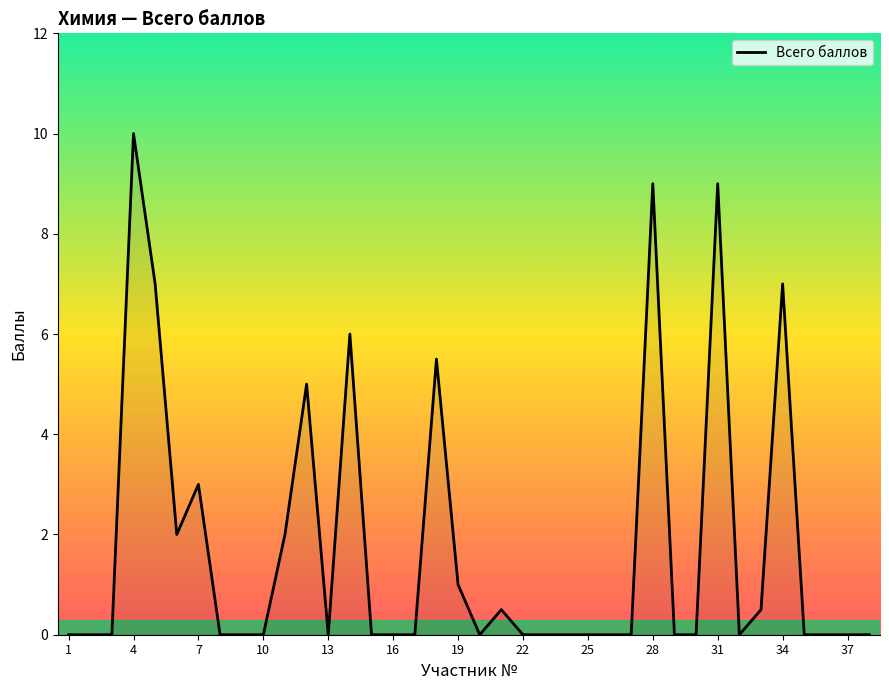

What is the difference between the maximum and minimum values?

10.0